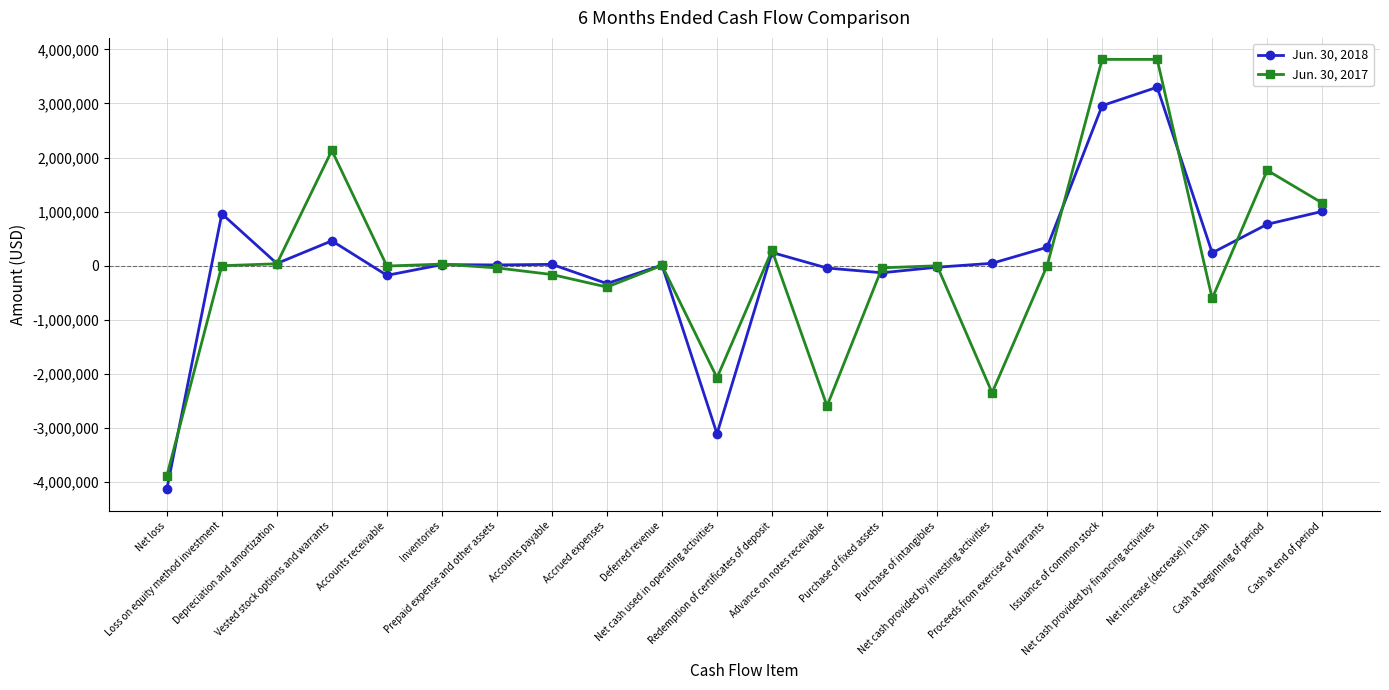

What is the label of the 20th point from the right?

Depreciation and amortization